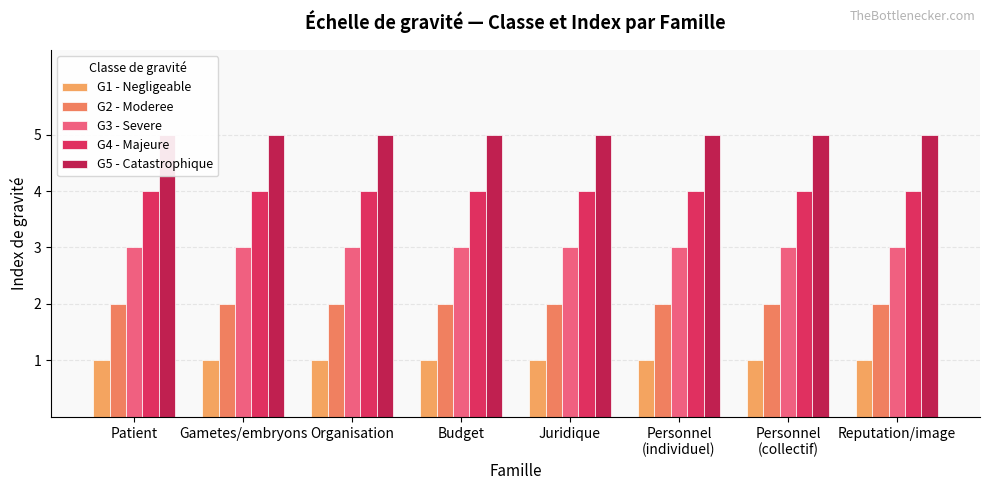

Reading left to right, transcribe all the data shown in this chart.

G1 - Negligeable: Patient=1	Gametes/embryons=1	Organisation=1	Budget=1	Juridique=1	Personnel
(individuel)=1	Personnel
(collectif)=1	Reputation/image=1
G2 - Moderee: Patient=2	Gametes/embryons=2	Organisation=2	Budget=2	Juridique=2	Personnel
(individuel)=2	Personnel
(collectif)=2	Reputation/image=2
G3 - Severe: Patient=3	Gametes/embryons=3	Organisation=3	Budget=3	Juridique=3	Personnel
(individuel)=3	Personnel
(collectif)=3	Reputation/image=3
G4 - Majeure: Patient=4	Gametes/embryons=4	Organisation=4	Budget=4	Juridique=4	Personnel
(individuel)=4	Personnel
(collectif)=4	Reputation/image=4
G5 - Catastrophique: Patient=5	Gametes/embryons=5	Organisation=5	Budget=5	Juridique=5	Personnel
(individuel)=5	Personnel
(collectif)=5	Reputation/image=5